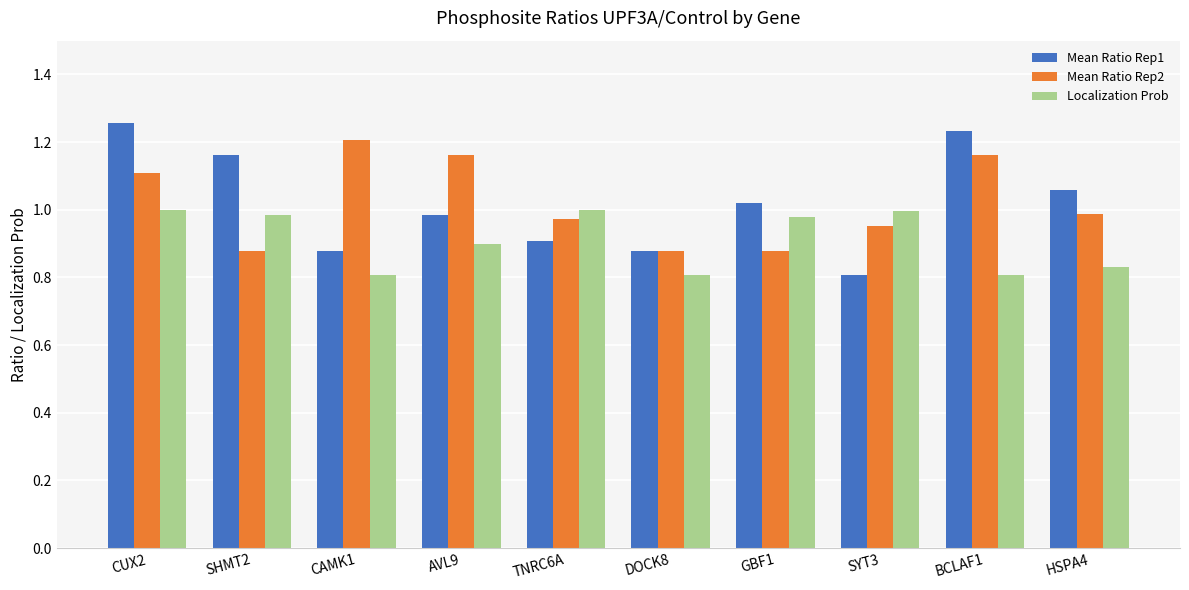

What position from the right is TNRC6A?

6